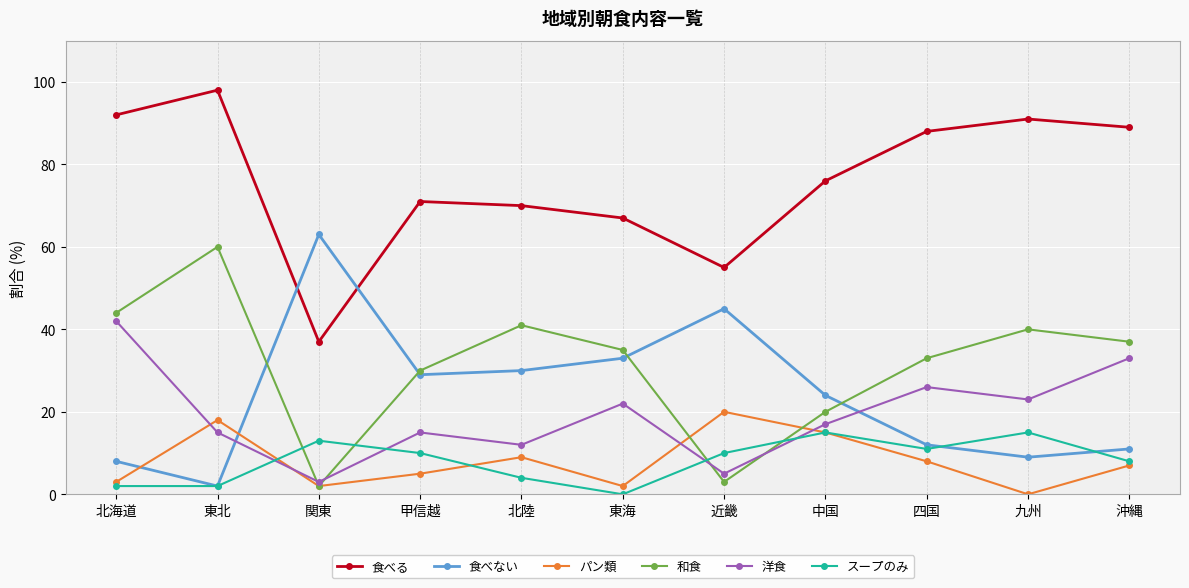

What value does the パン類 series have at 四国?

8